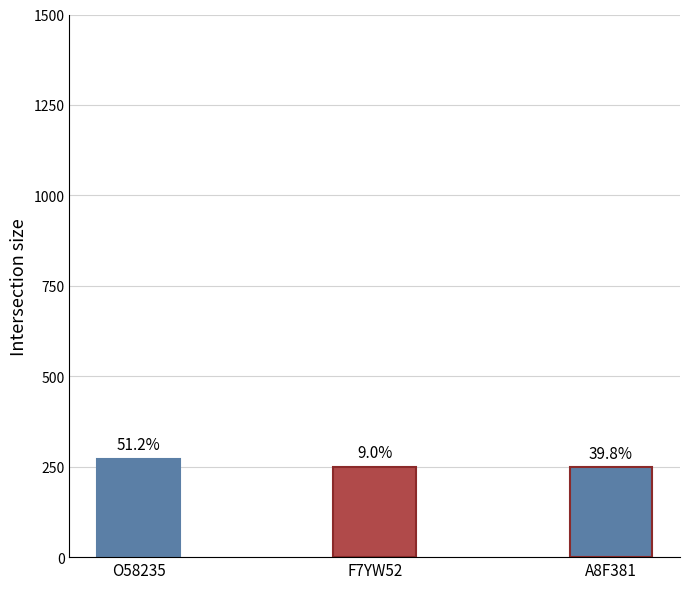

How many bars are there in total?

3